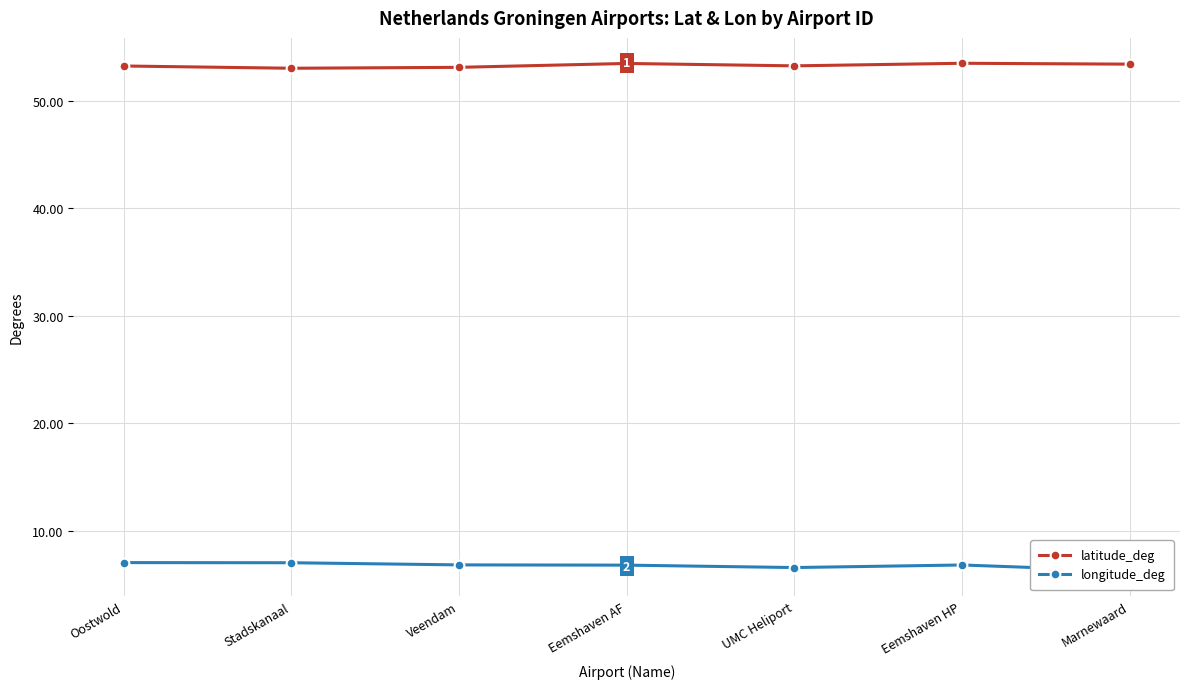

Does the chart display data point markers on the line(s)?

Yes